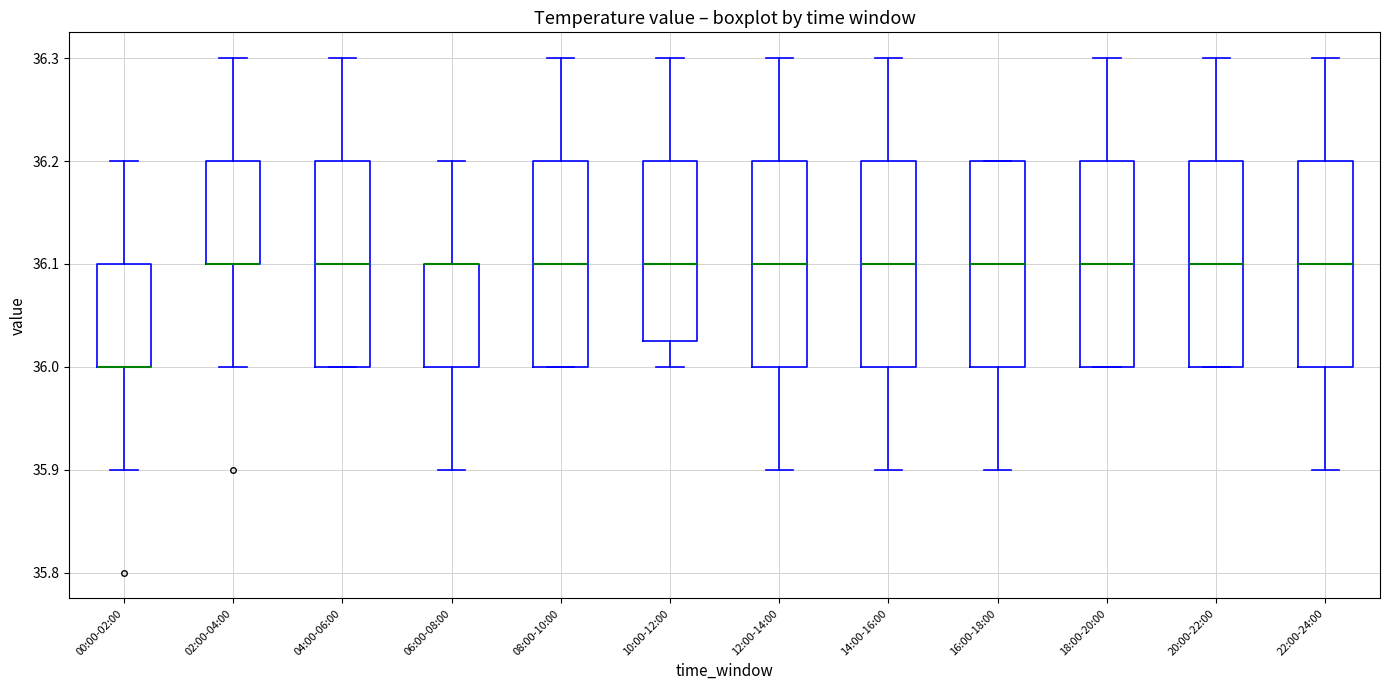

Reading left to right, transcribe this box plot: for each box, give where its median line is, the range the box spans, and where its two whiskers end, as read against the y-axis. The values are not printed on the chart, so give them approximately, as read against the axis.

00:00-02:00: median 36.00 (drawn on the box's lower edge), box 36.00 to 36.10, whiskers 35.90 to 36.20
02:00-04:00: median 36.10 (drawn on the box's lower edge), box 36.10 to 36.20, whiskers 36.00 to 36.30
04:00-06:00: median 36.10, box 36.00 to 36.20, whiskers 36.00 to 36.30
06:00-08:00: median 36.10 (drawn on the box's upper edge), box 36.00 to 36.10, whiskers 35.90 to 36.20
08:00-10:00: median 36.10, box 36.00 to 36.20, whiskers 36.00 to 36.30
10:00-12:00: median 36.10, box 36.03 to 36.20, whiskers 36.00 to 36.30
12:00-14:00: median 36.10, box 36.00 to 36.20, whiskers 35.90 to 36.30
14:00-16:00: median 36.10, box 36.00 to 36.20, whiskers 35.90 to 36.30
16:00-18:00: median 36.10, box 36.00 to 36.20, whiskers 35.90 to 36.20
18:00-20:00: median 36.10, box 36.00 to 36.20, whiskers 36.00 to 36.30
20:00-22:00: median 36.10, box 36.00 to 36.20, whiskers 36.00 to 36.30
22:00-24:00: median 36.10, box 36.00 to 36.20, whiskers 35.90 to 36.30